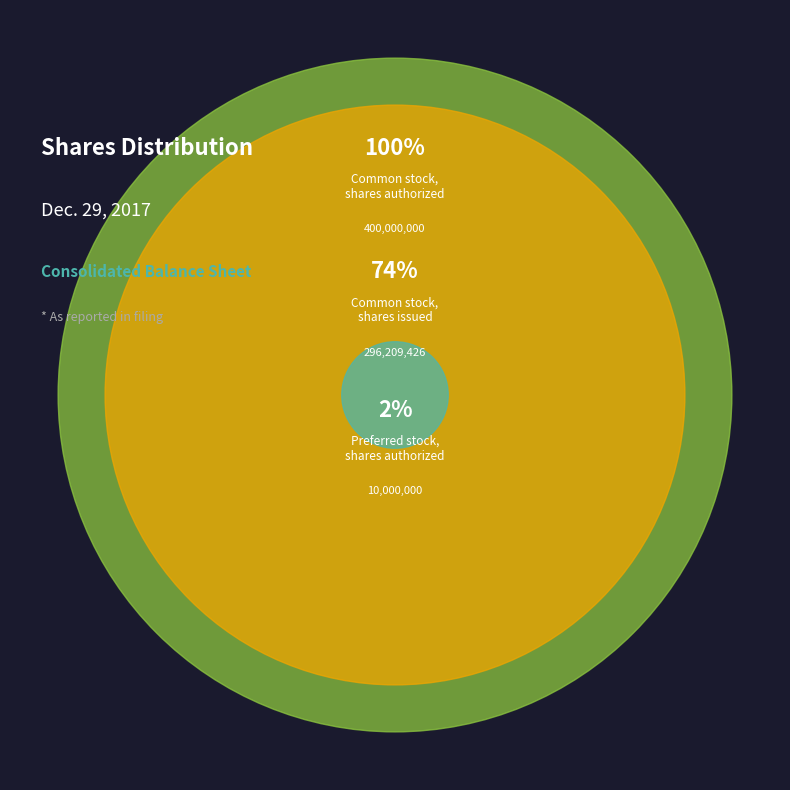

What is the change in value from Common stock, shares authorized to Preferred stock, shares authorized?

-390000000